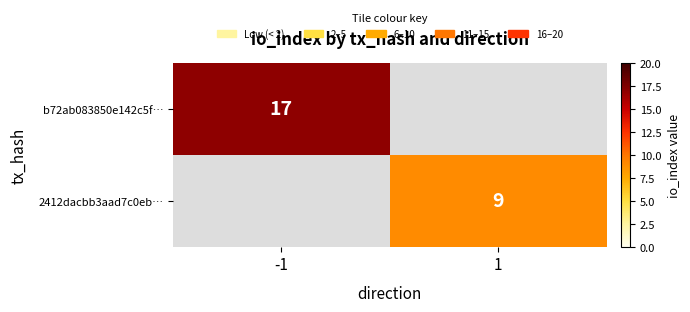

The b72ab083850e142c5f… series shows 17 at -1. True or false?

True